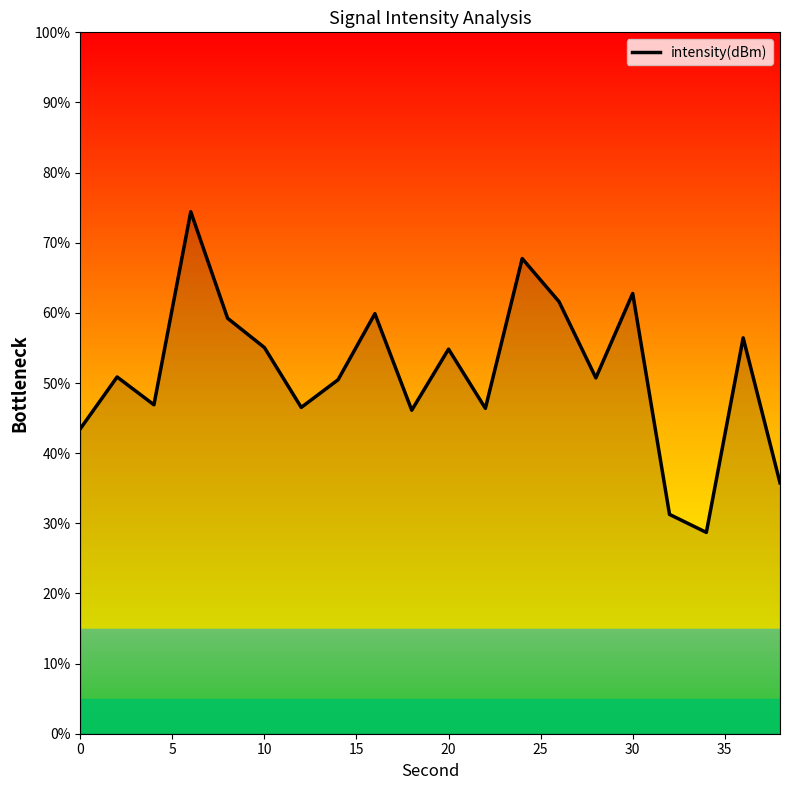

What is the difference between the maximum and minimum values?

45.7